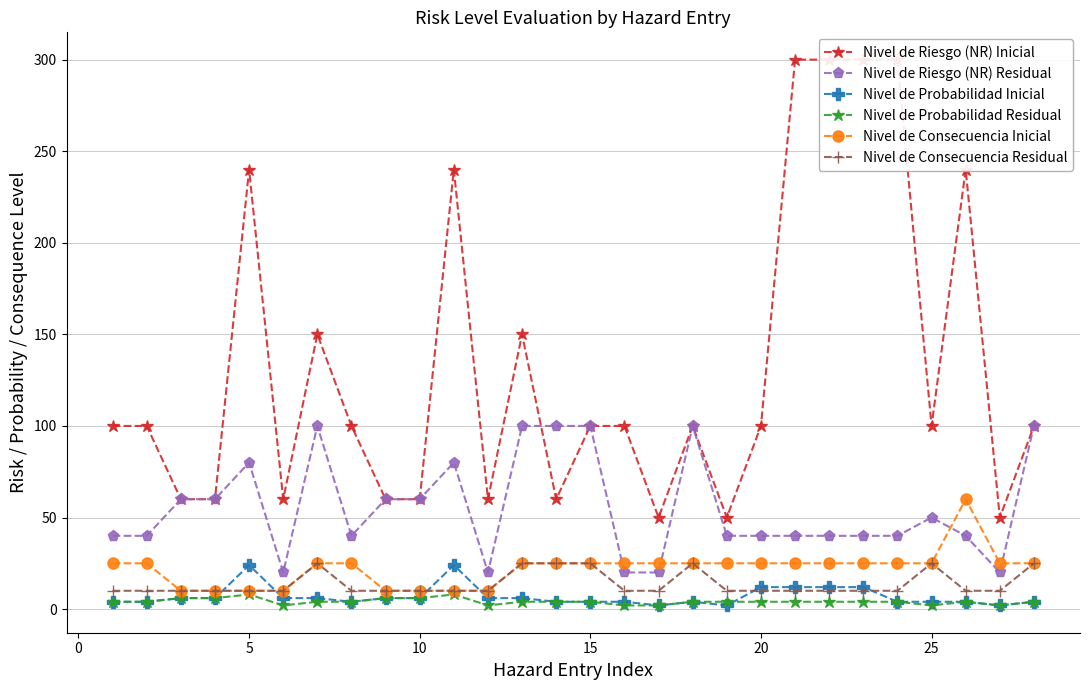

What is the sum of all Nivel de Riesgo (NR) Inicial values?

3690